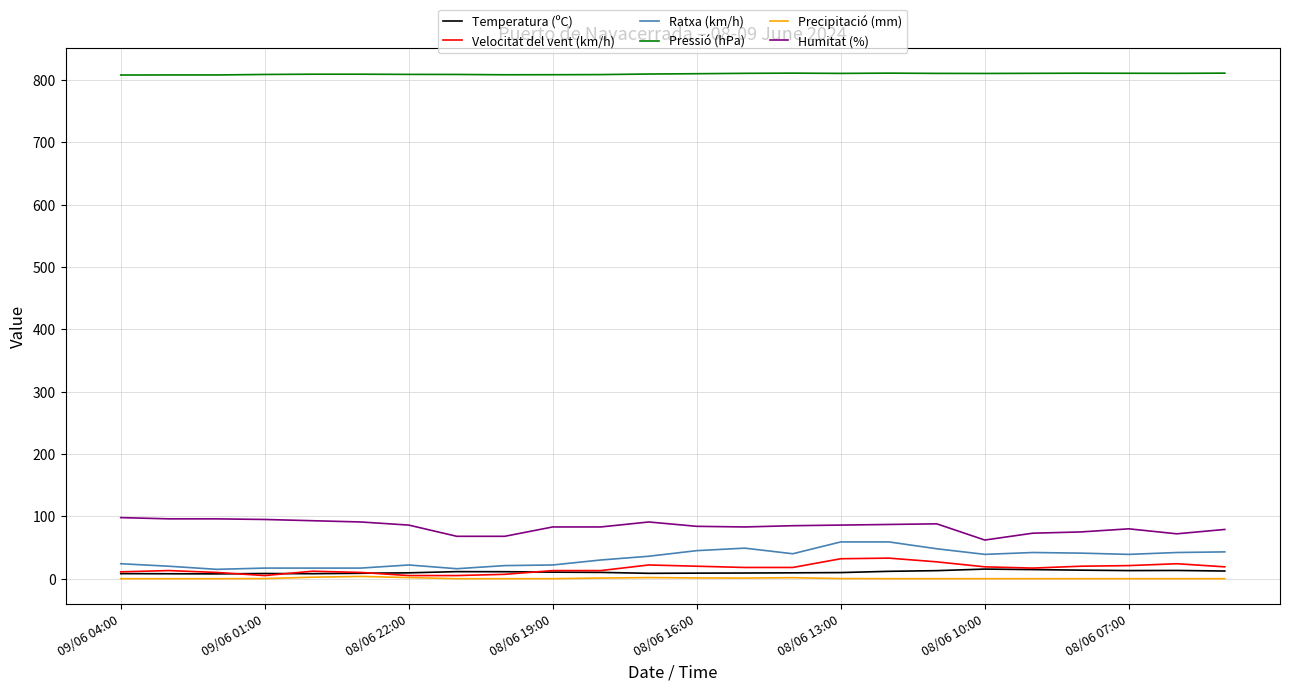

How many distinct data groups are displayed?

6